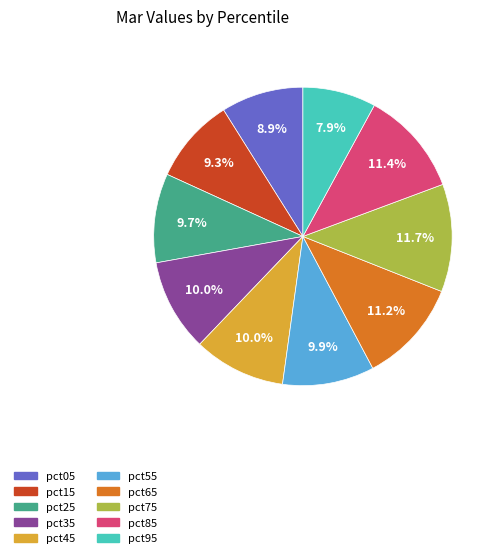

What is the smallest slice in the pie chart?

pct95